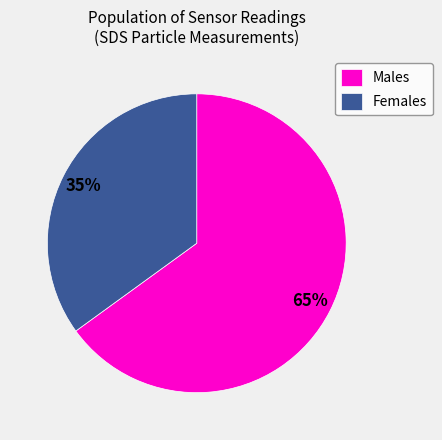

What percentage is the Males slice, to the nearest percent?

65%